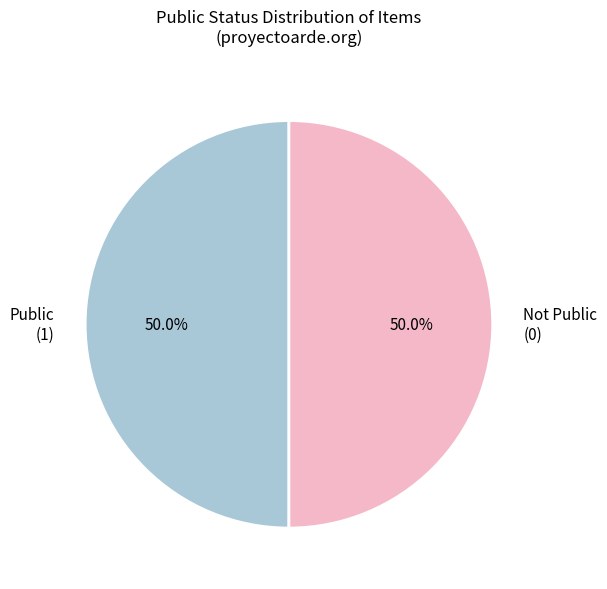

Combined, what portion of the pie is Not Public (0) and Public (1)?

100.0%